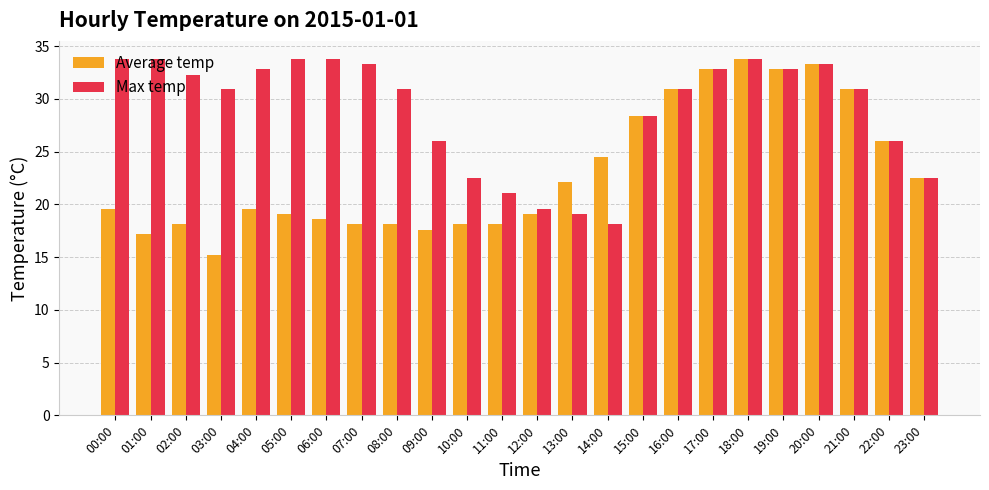

At 13:00, list the series in order from largest to smallest.

Average temp, Max temp